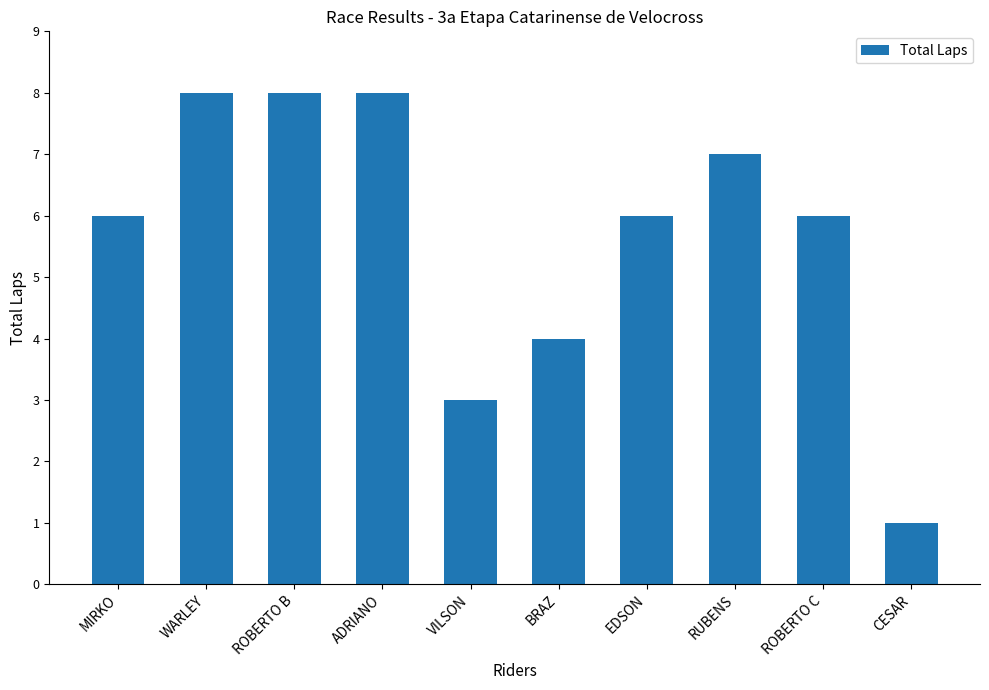

Is it true that the value at ROBERTO B is 12?

False